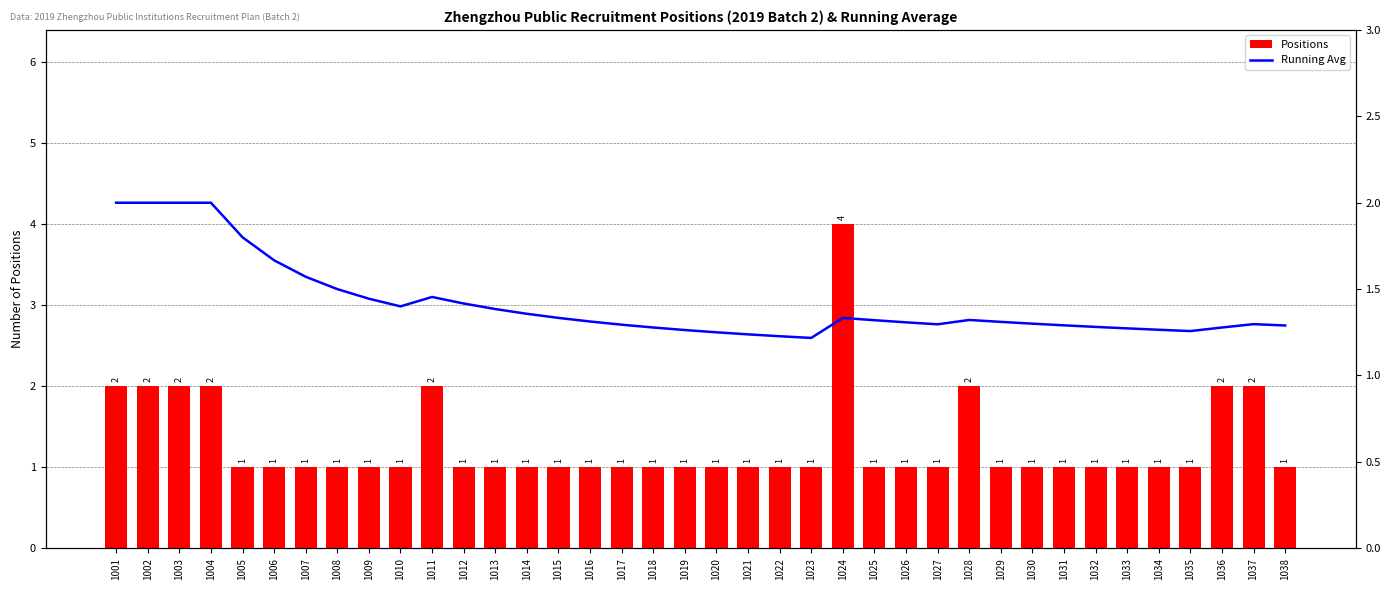

True or false: Positions has a value of 1.8 at 1007.

False